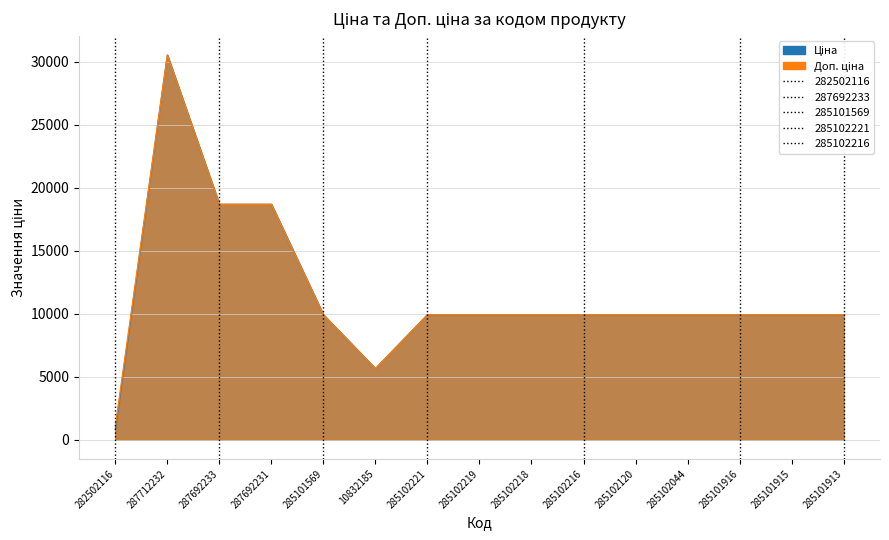

Reading left to right, what are all the values shown in this chart?

Ціна: 813.0	30512.3	18671.5	18671.5	9908.5	5636.0	9908.5	9908.5	9908.5	9908.5	9908.5	9908.5	9908.5	9908.5	9908.5
Доп. ціна: 1101.8	30512.3	18671.5	18671.5	9908.5	5636.0	9908.5	9908.5	9908.5	9908.5	9908.5	9908.5	9908.5	9908.5	9908.5